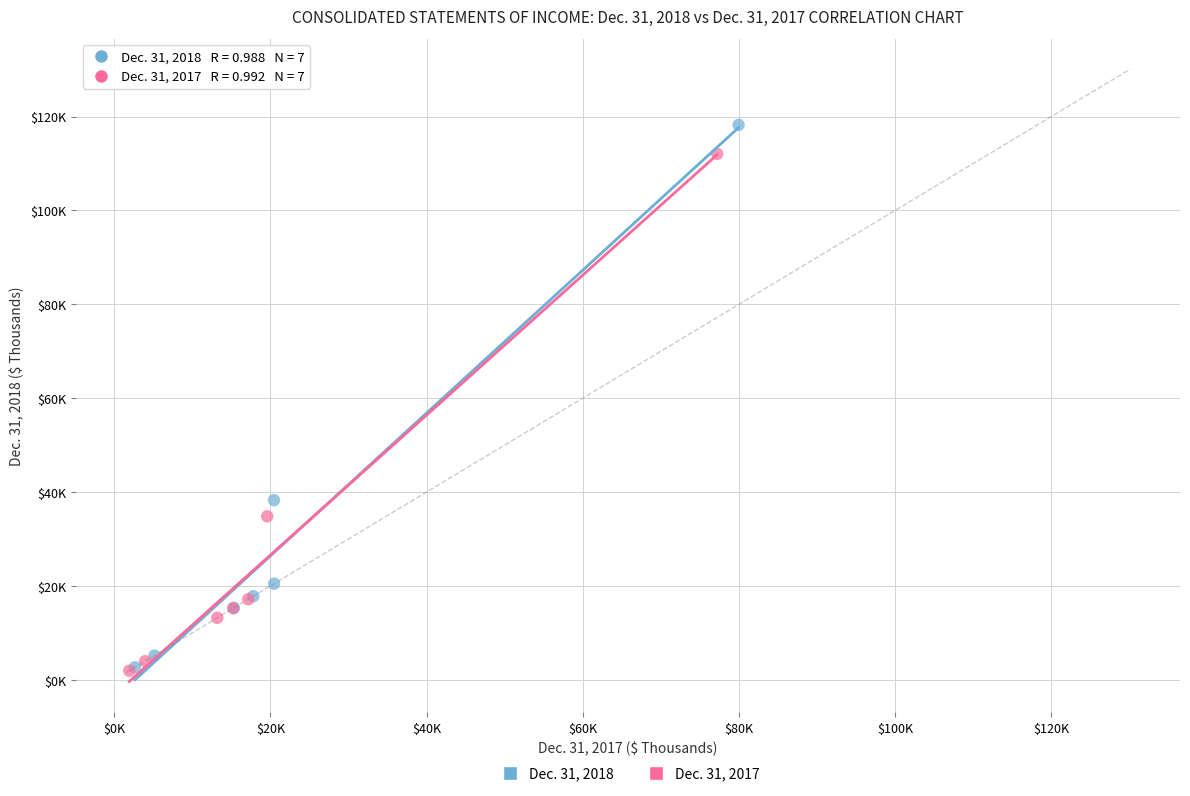

Which series has the largest Y range (max minus min)?

Dec. 31, 2018